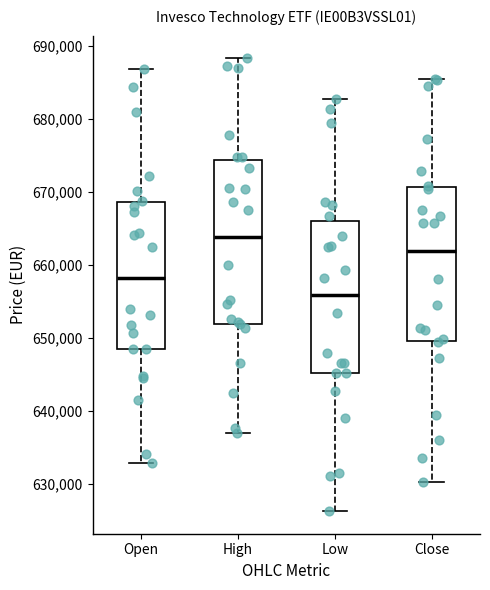

Reading left to right, transcribe this box plot: for each box, give where its median line is, the range the box spans, and where its two whiskers end, as read against the y-axis. The values are not printed on the chart, so give them approximately, as read against the axis.

Open: median 658000, box 648000 to 669000, whiskers 633000 to 687000
High: median 664000, box 652000 to 674000, whiskers 637000 to 688000
Low: median 656000, box 645000 to 666000, whiskers 626000 to 683000
Close: median 662000, box 650000 to 671000, whiskers 630000 to 686000